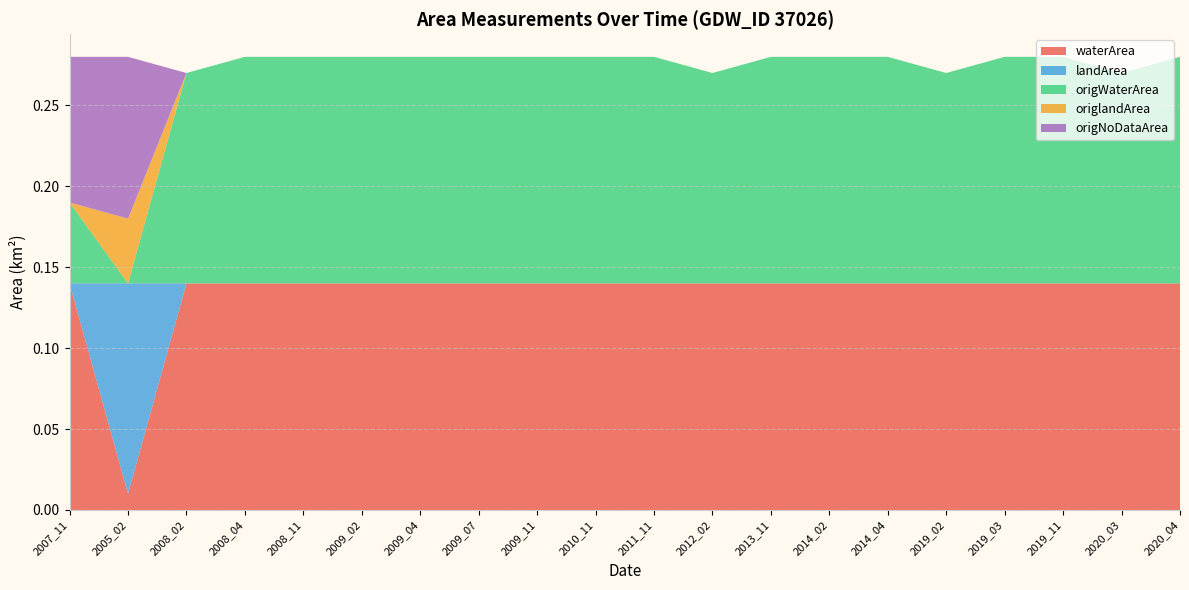

Reading left to right, list all the values displayed in this chart.

waterArea: 2007_11=0.1	2005_02=0.0	2008_02=0.1	2008_04=0.1	2008_11=0.1	2009_02=0.1	2009_04=0.1	2009_07=0.1	2009_11=0.1	2010_11=0.1	2011_11=0.1	2012_02=0.1	2013_11=0.1	2014_02=0.1	2014_04=0.1	2019_02=0.1	2019_03=0.1	2019_11=0.1	2020_03=0.1	2020_04=0.1
landArea: 2007_11=0.0	2005_02=0.1	2008_02=0.0	2008_04=0.0	2008_11=0.0	2009_02=0.0	2009_04=0.0	2009_07=0.0	2009_11=0.0	2010_11=0.0	2011_11=0.0	2012_02=0.0	2013_11=0.0	2014_02=0.0	2014_04=0.0	2019_02=0.0	2019_03=0.0	2019_11=0.0	2020_03=0.0	2020_04=0.0
origWaterArea: 2007_11=0.1	2005_02=0.0	2008_02=0.1	2008_04=0.1	2008_11=0.1	2009_02=0.1	2009_04=0.1	2009_07=0.1	2009_11=0.1	2010_11=0.1	2011_11=0.1	2012_02=0.1	2013_11=0.1	2014_02=0.1	2014_04=0.1	2019_02=0.1	2019_03=0.1	2019_11=0.1	2020_03=0.1	2020_04=0.1
origlandArea: 2007_11=0.0	2005_02=0.0	2008_02=0.0	2008_04=0.0	2008_11=0.0	2009_02=0.0	2009_04=0.0	2009_07=0.0	2009_11=0.0	2010_11=0.0	2011_11=0.0	2012_02=0.0	2013_11=0.0	2014_02=0.0	2014_04=0.0	2019_02=0.0	2019_03=0.0	2019_11=0.0	2020_03=0.0	2020_04=0.0
origNoDataArea: 2007_11=0.1	2005_02=0.1	2008_02=0.0	2008_04=0.0	2008_11=0.0	2009_02=0.0	2009_04=0.0	2009_07=0.0	2009_11=0.0	2010_11=0.0	2011_11=0.0	2012_02=0.0	2013_11=0.0	2014_02=0.0	2014_04=0.0	2019_02=0.0	2019_03=0.0	2019_11=0.0	2020_03=0.0	2020_04=0.0